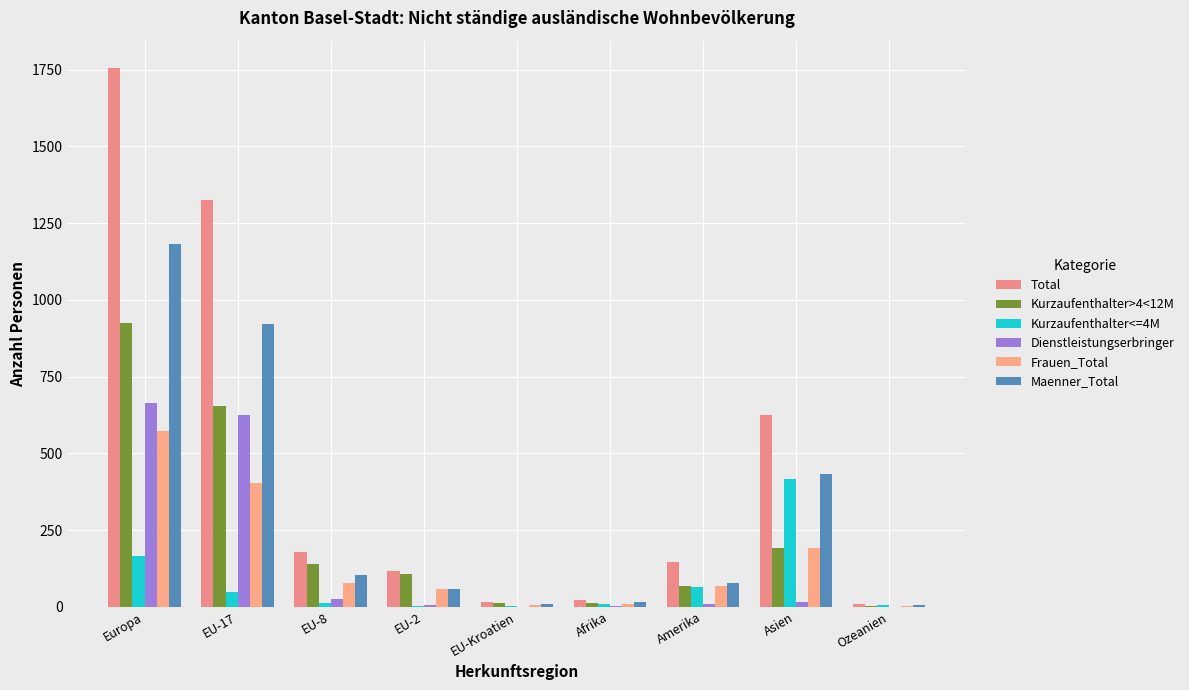

How many categories are shown in the chart?

9